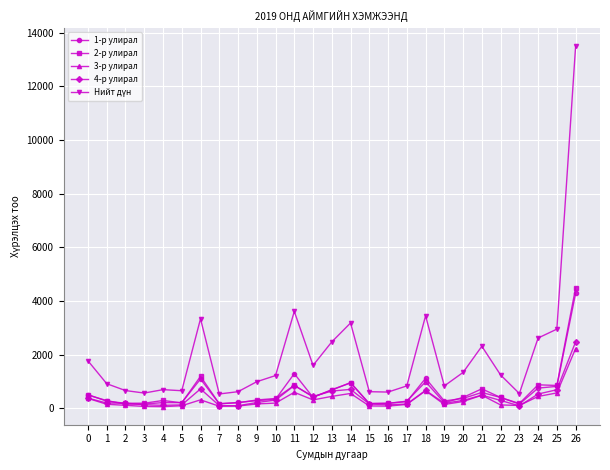

At which category is the sum across all series the highest?

26